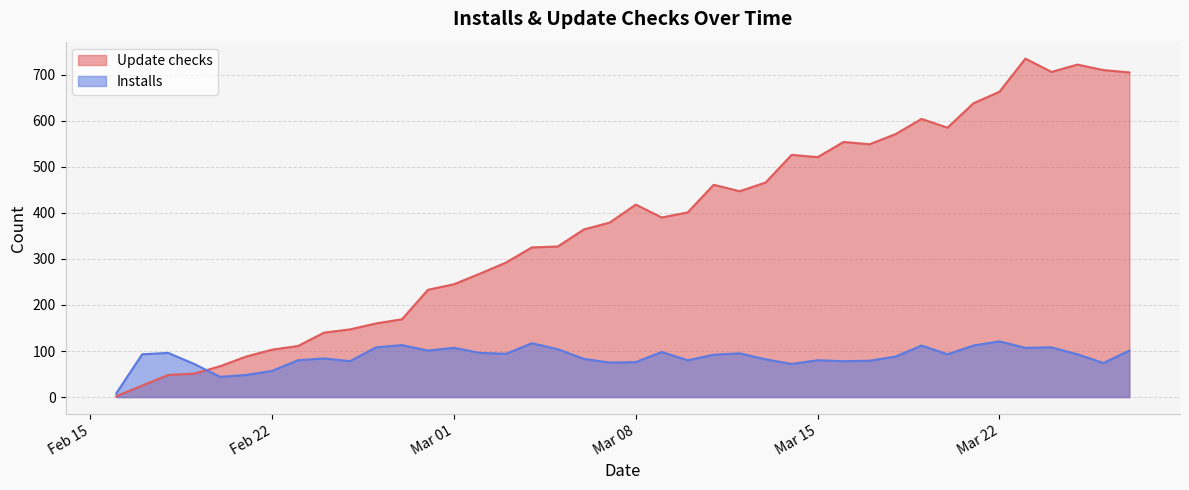

At which category does Update checks reach its first local valley?

2022-03-09